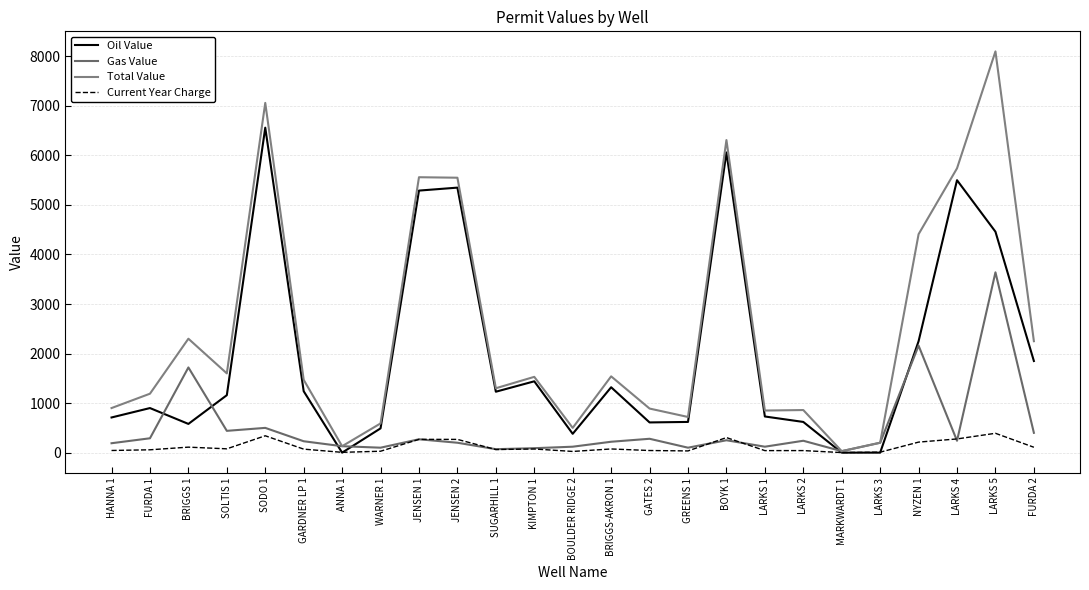

Rank the series by their average value, from lowest to highest.

Current Year Charge, Gas Value, Oil Value, Total Value